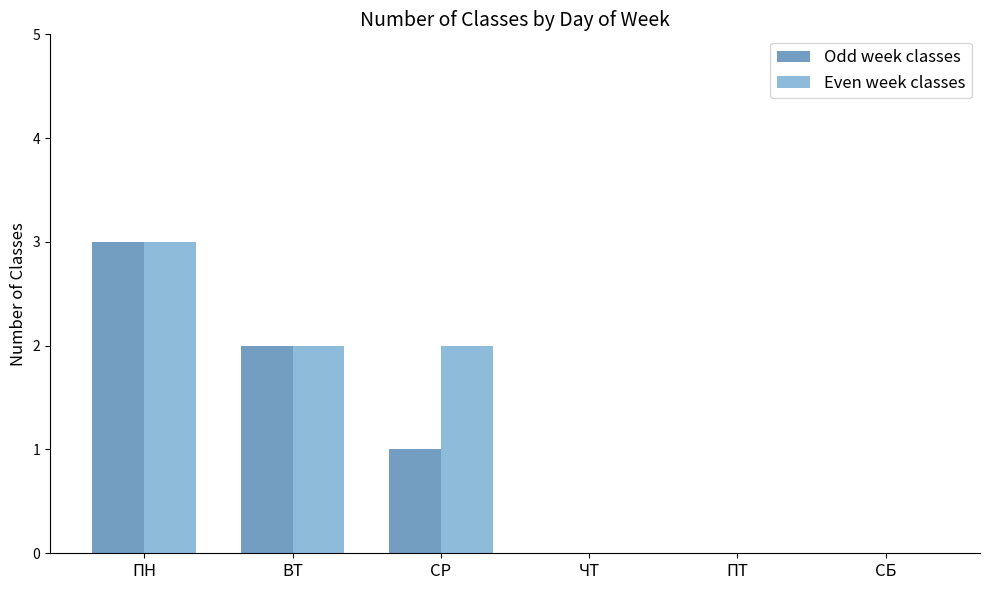

Reading left to right, extract all data points from this chart.

Odd week classes: ПН=3	ВТ=2	СР=1	ЧТ=0	ПТ=0	СБ=0
Even week classes: ПН=3	ВТ=2	СР=2	ЧТ=0	ПТ=0	СБ=0